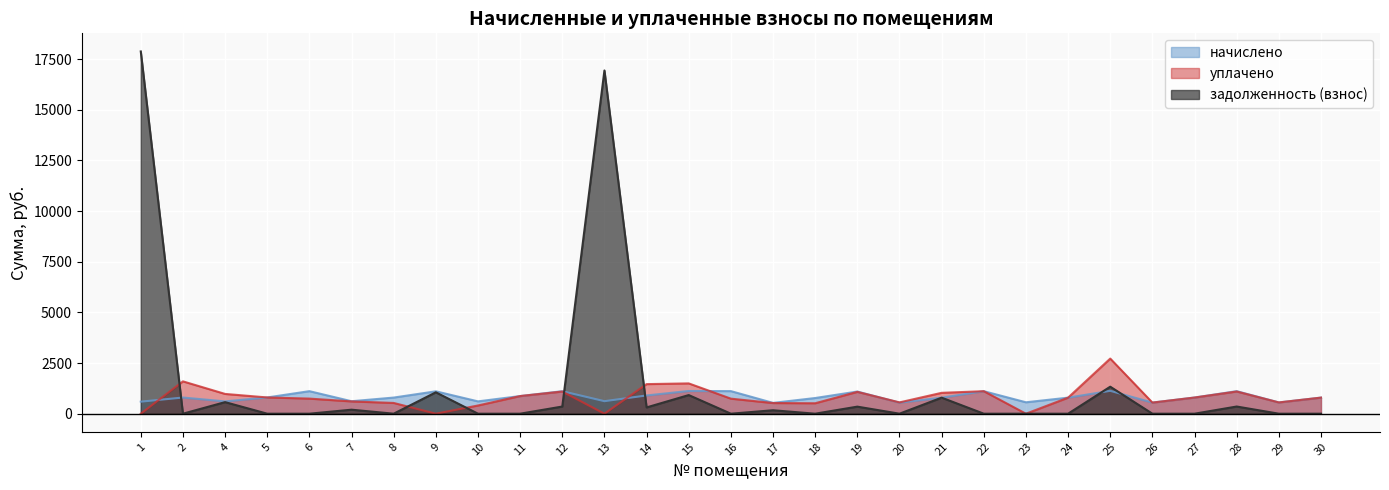

The value of начислено at 19 is 1093.7. True or false?

True